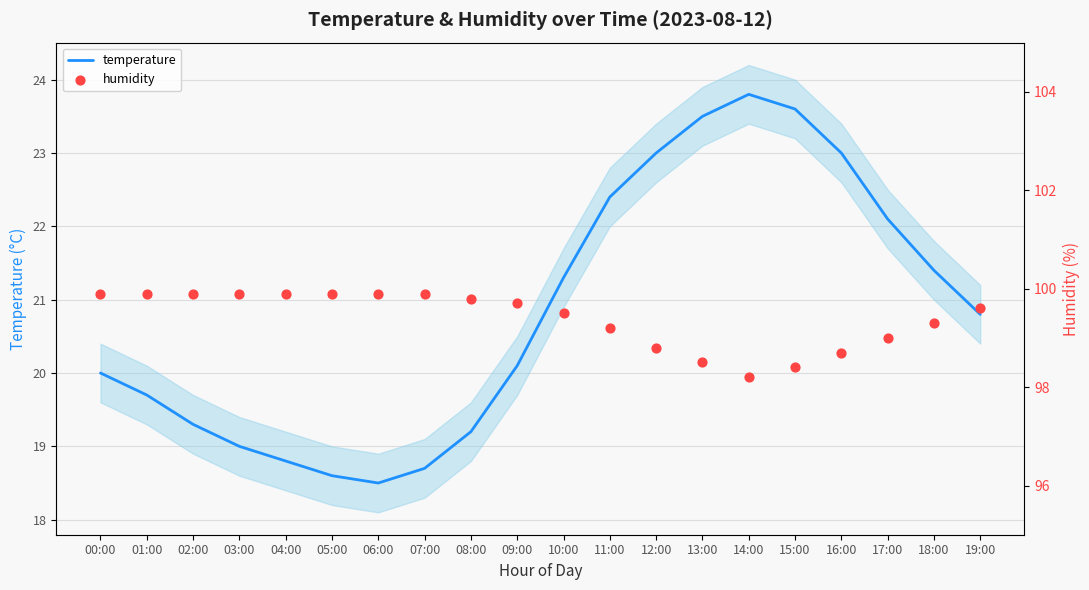

At which category is the sum across all series the highest?

13:00